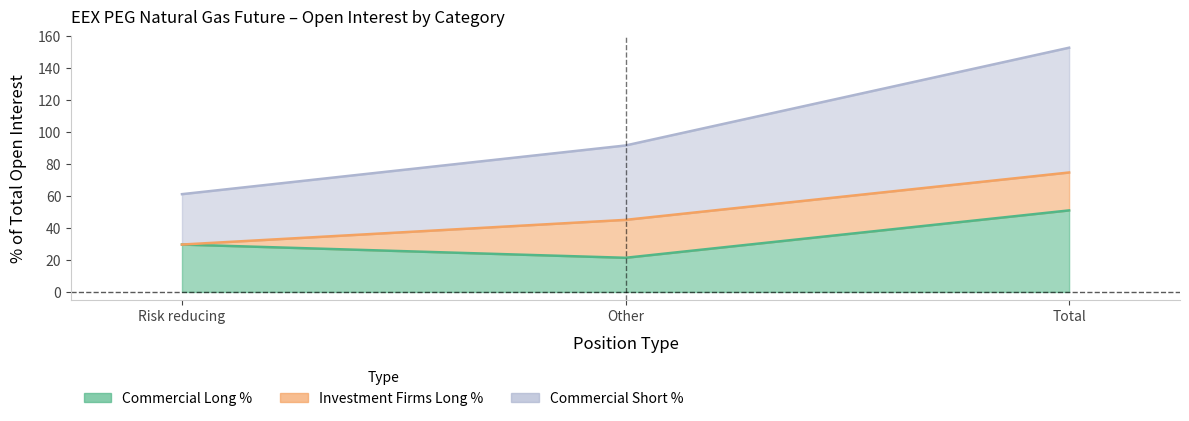

At which label is Commercial Short closest to 106?

Other